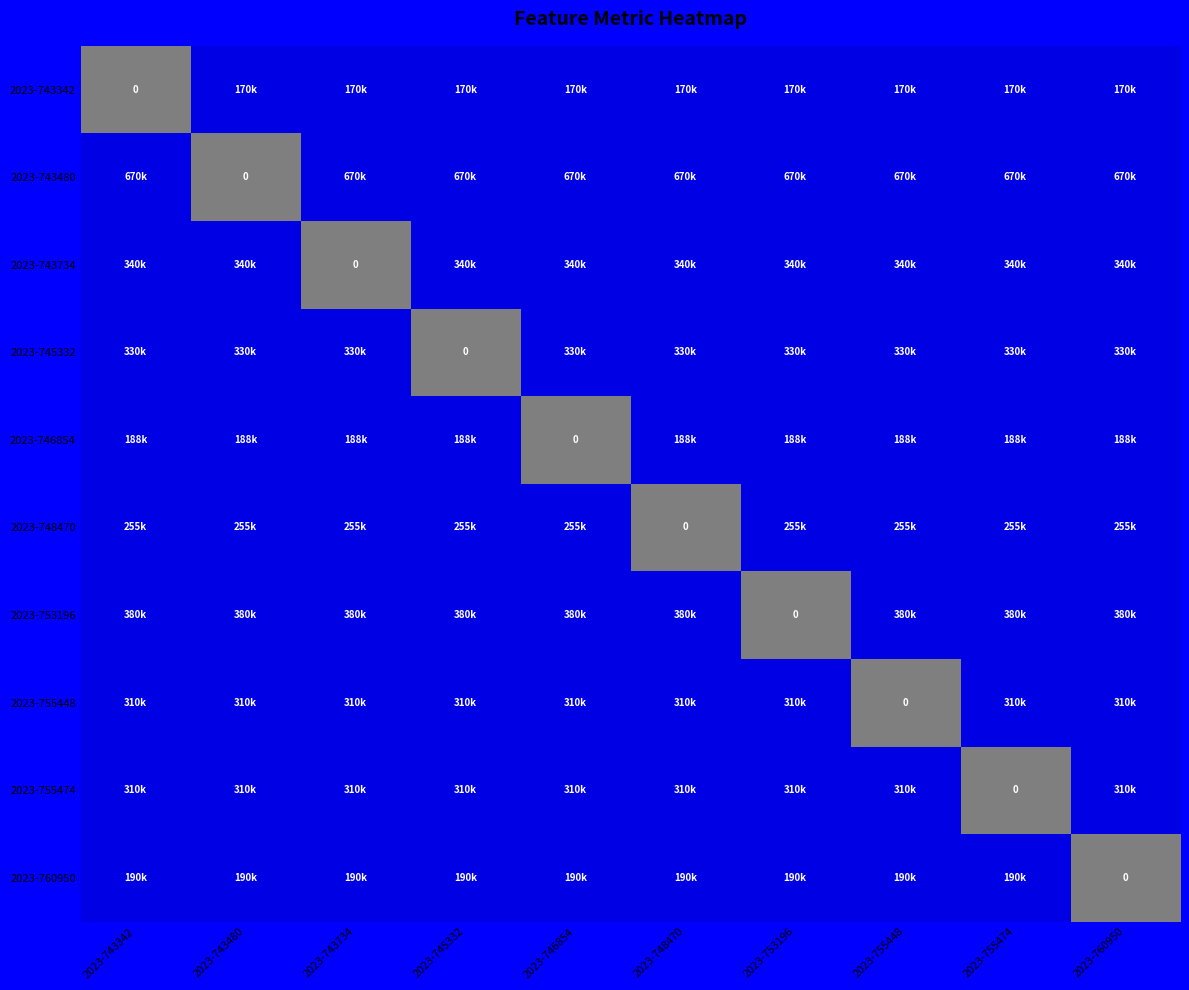

What is the sum of the 2023-745332 values at 2023-755448 and 2023-753196?

660000